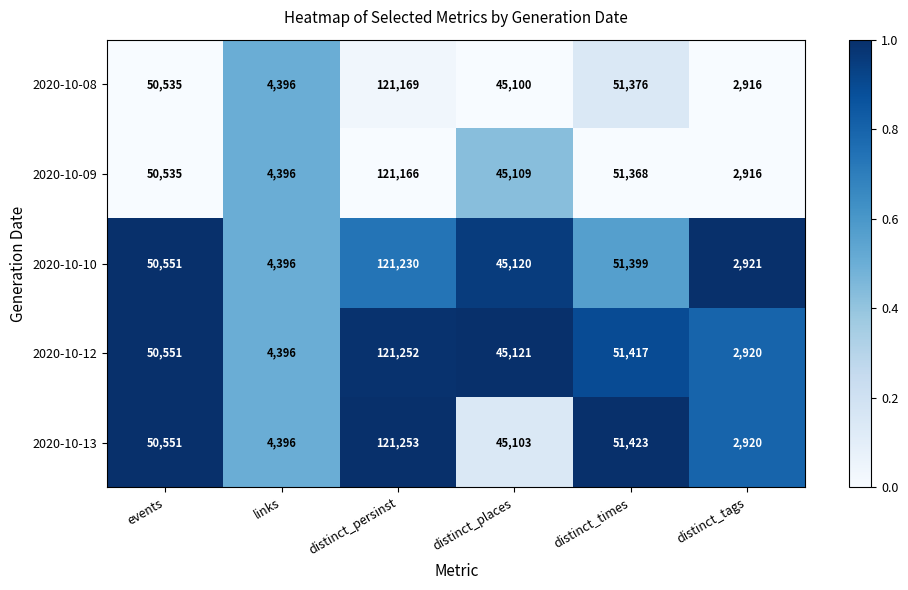

What is the spread (max minus min) of values at distinct_persinst?

87